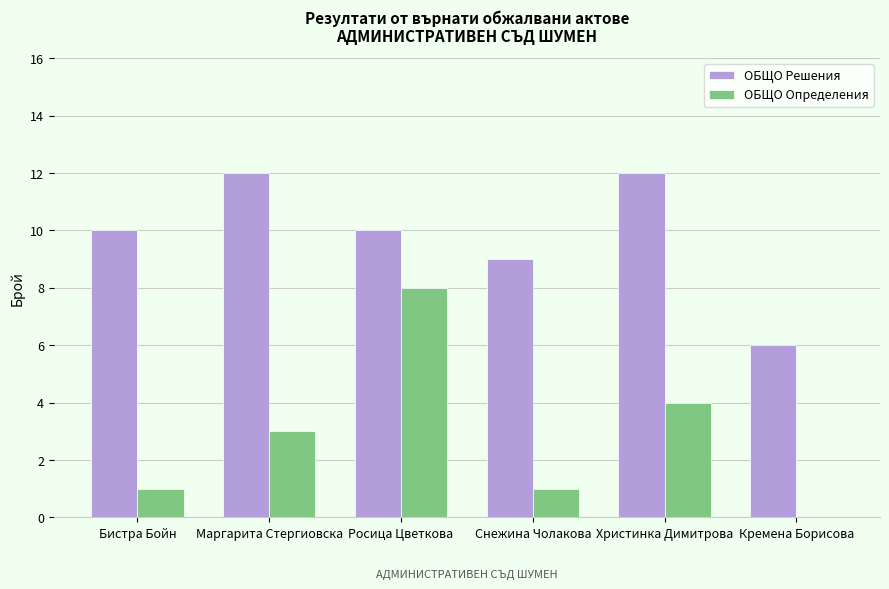

True or false: ОБЩО Решения has a value of 12 at Христинка Димитрова.

True